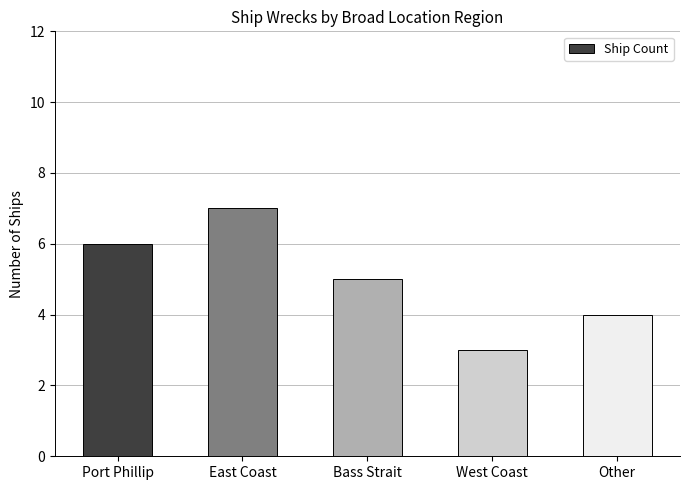

Reading right to left, transcribe all the data shown in this chart.

Other=4	West Coast=3	Bass Strait=5	East Coast=7	Port Phillip=6